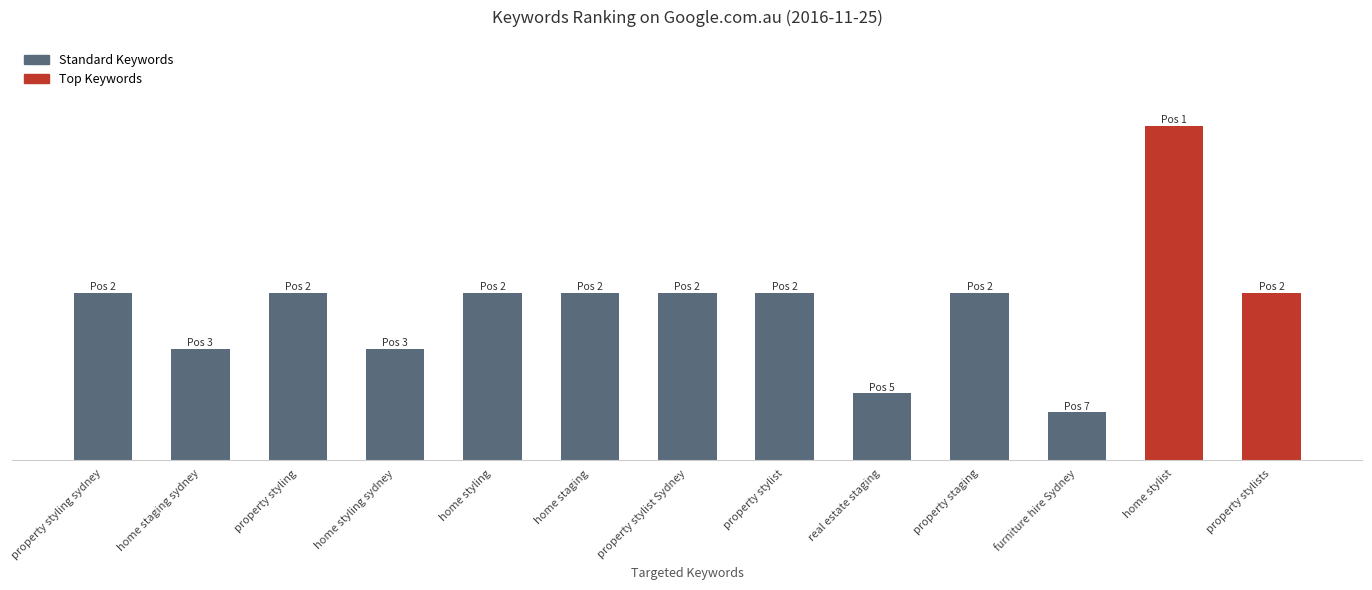

Does the chart contain any negative values?

No